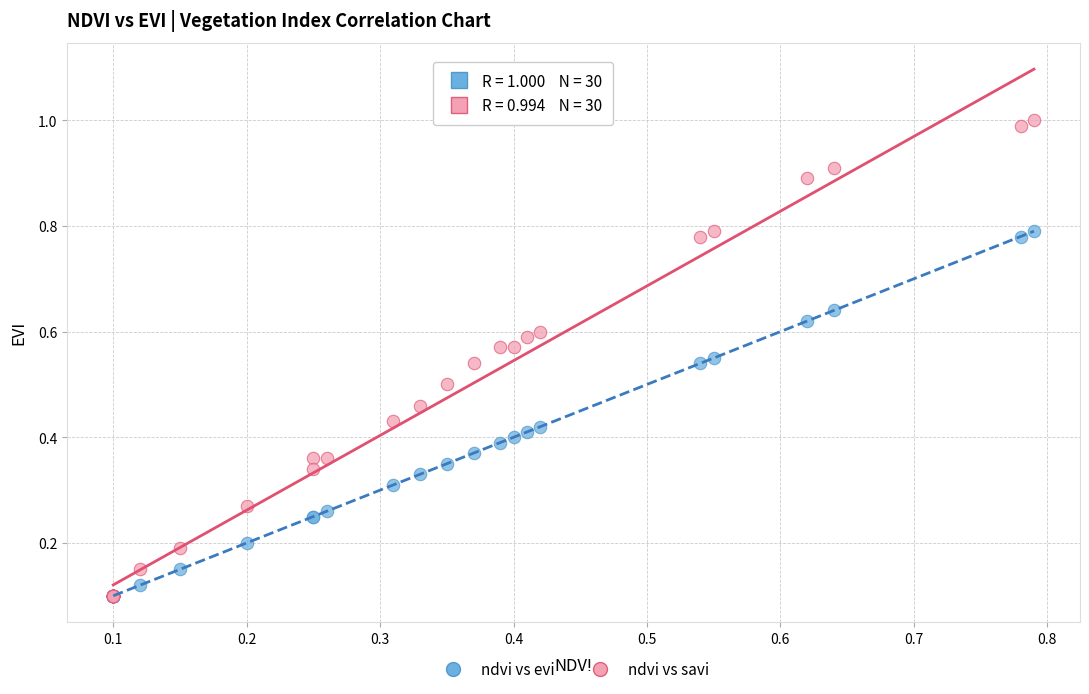

What are all the series names shown in the legend?

ndvi vs evi, ndvi vs savi